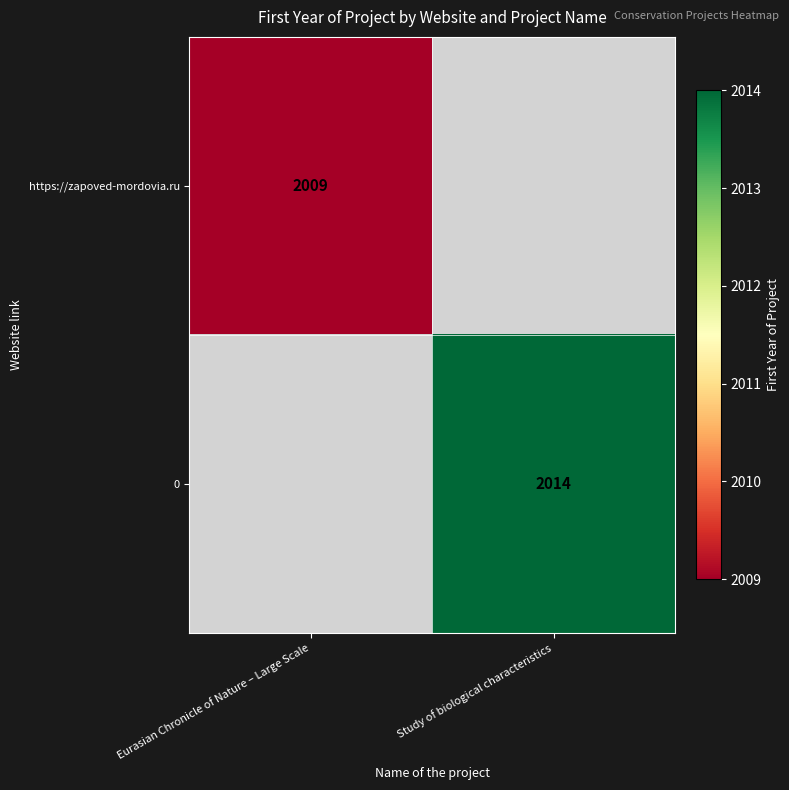

Is the value of 0 at Study of biological characteristics greater than the value of https://zapoved-mordovia.ru at Eurasian Chronicle of Nature – Large Scale?

Yes